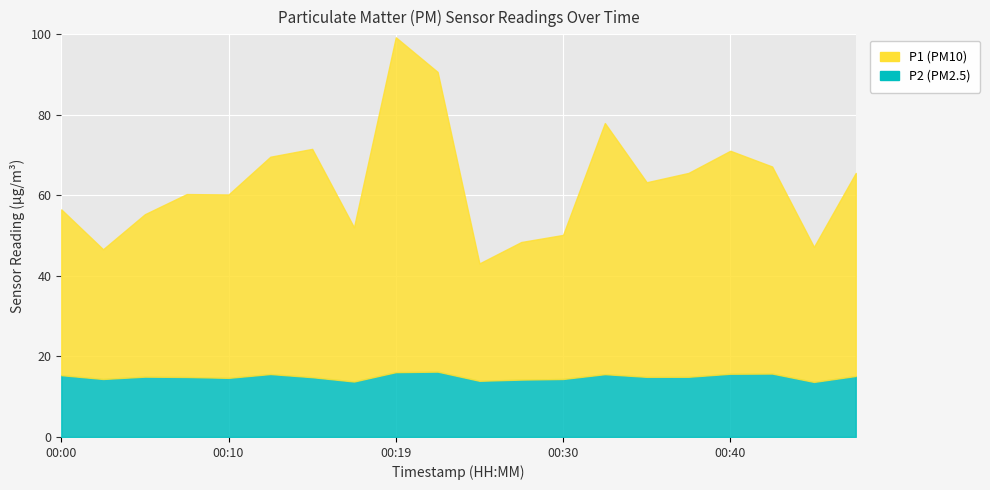

What is the difference between the P2 values at 00:40 and 00:24?

1.8